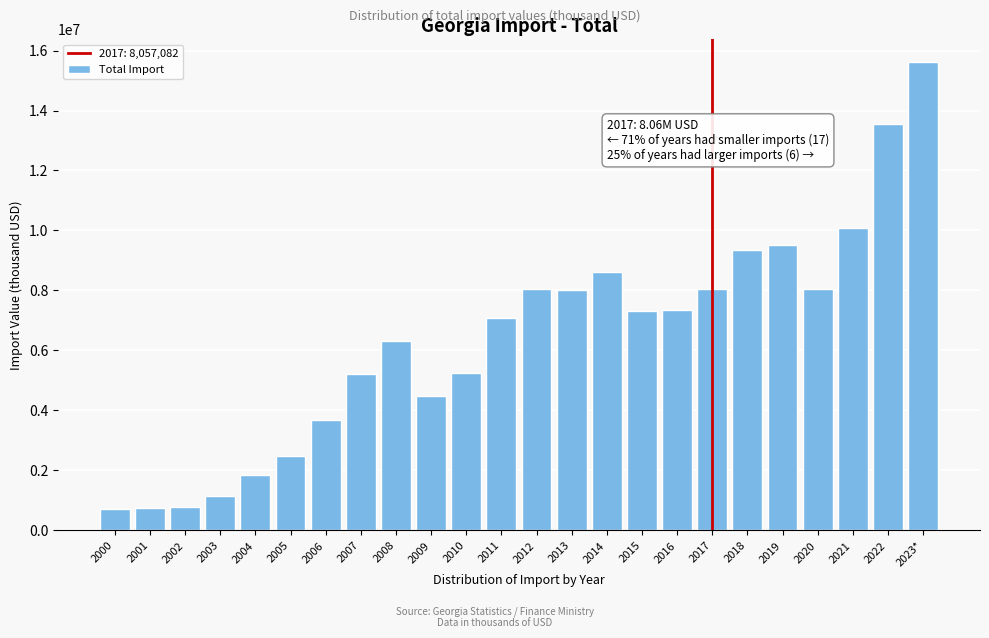

Between 2009 and 2014, which is larger?

2014